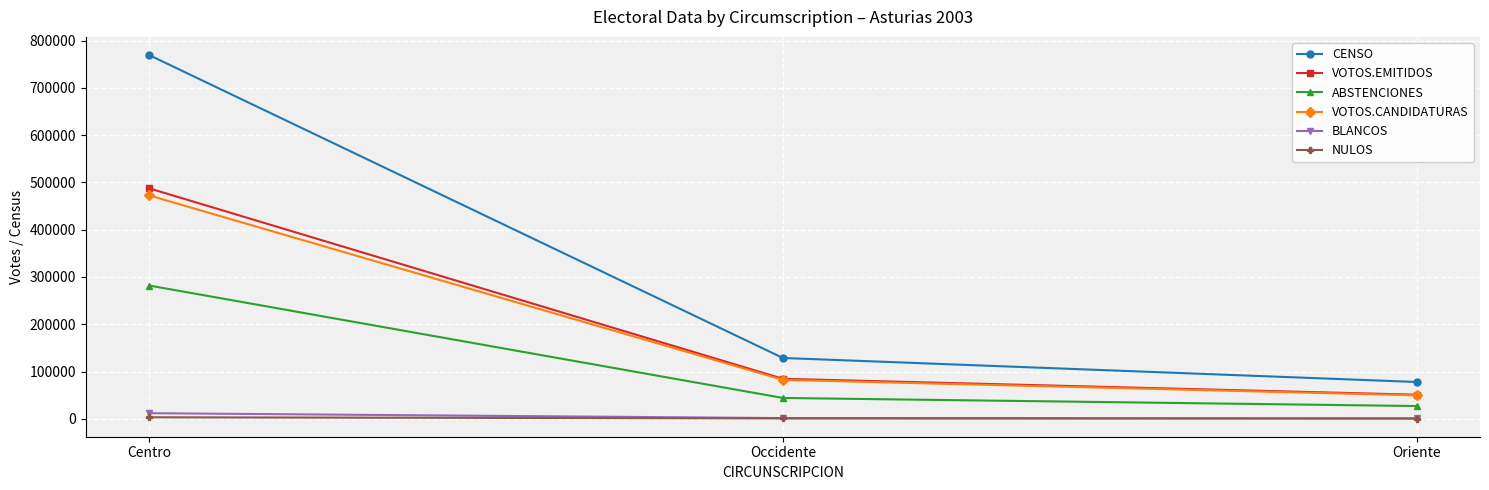

What is the maximum value shown in the chart?

769568